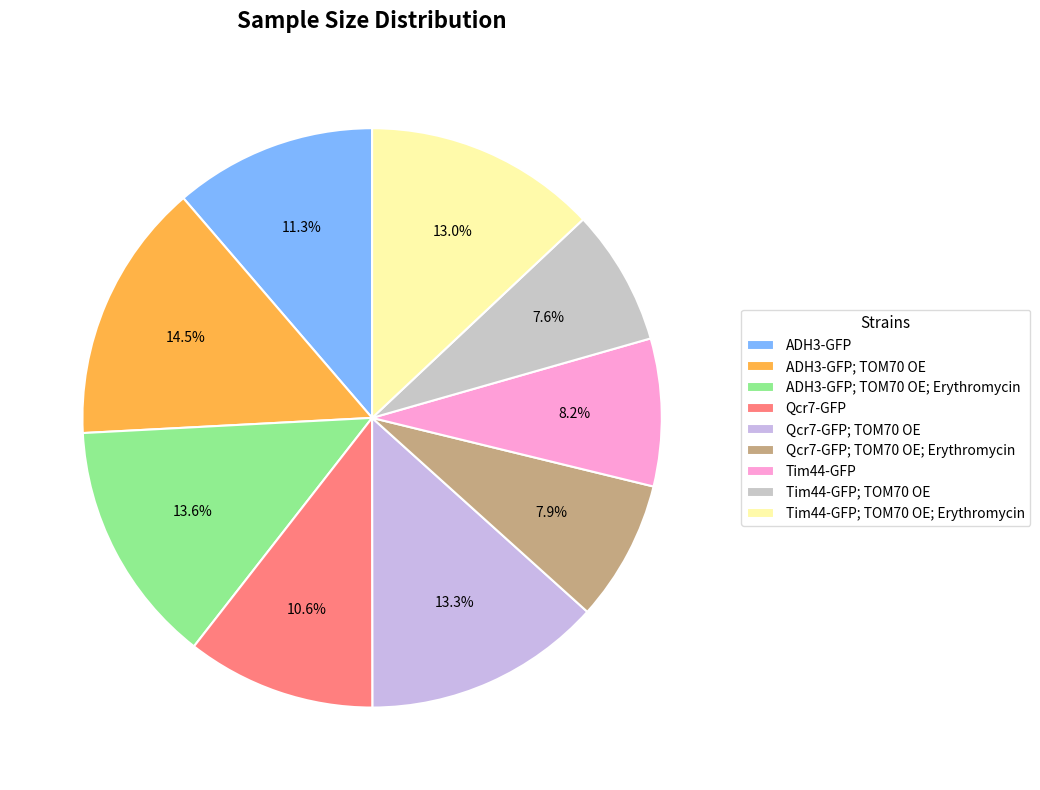

Which category has the smallest portion of the pie?

Tim44-GFP; TOM70 OE